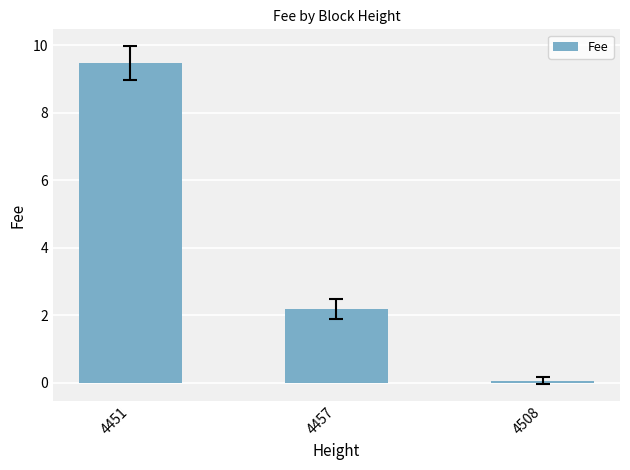

What is the value of the 1st bar from the left?

9.5